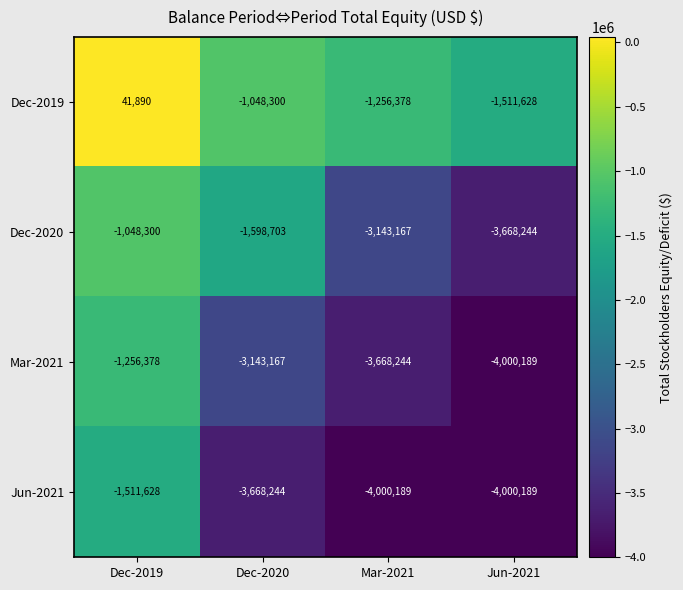

Reading left to right, extract all data points from this chart.

Dec-2019: 41890	-1048300	-1256378	-1511628
Dec-2020: -1048300	-1598703	-3143167	-3668244
Mar-2021: -1256378	-3143167	-3668244	-4000189
Jun-2021: -1511628	-3668244	-4000189	-4000189